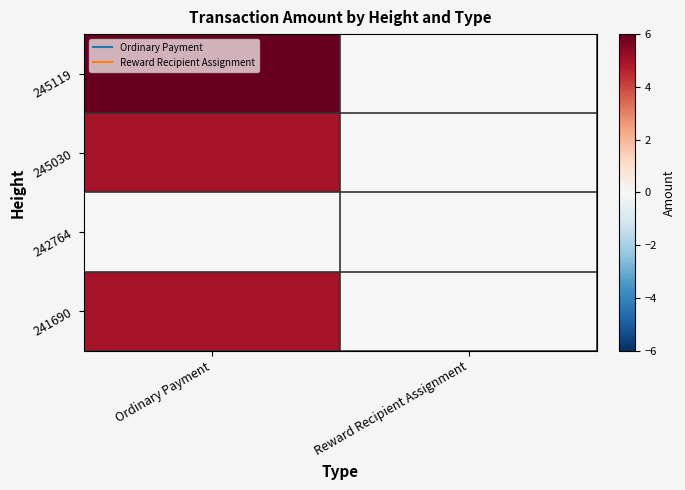

How many series are shown in this chart?

4